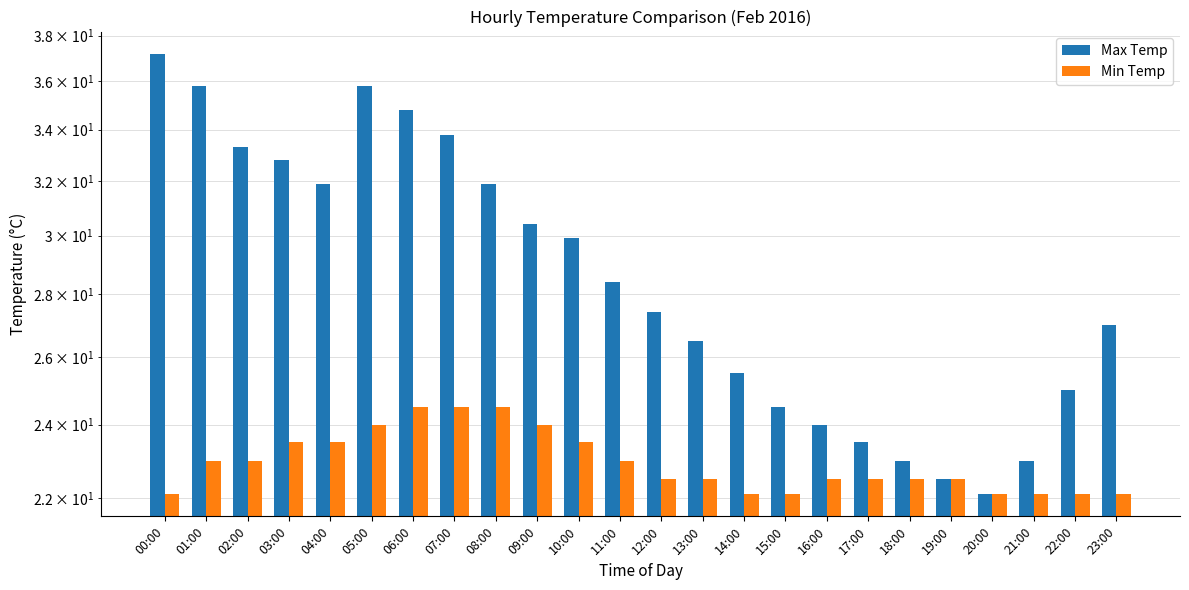

What is the difference between the Min Temp values at 11:00 and 16:00?

0.5